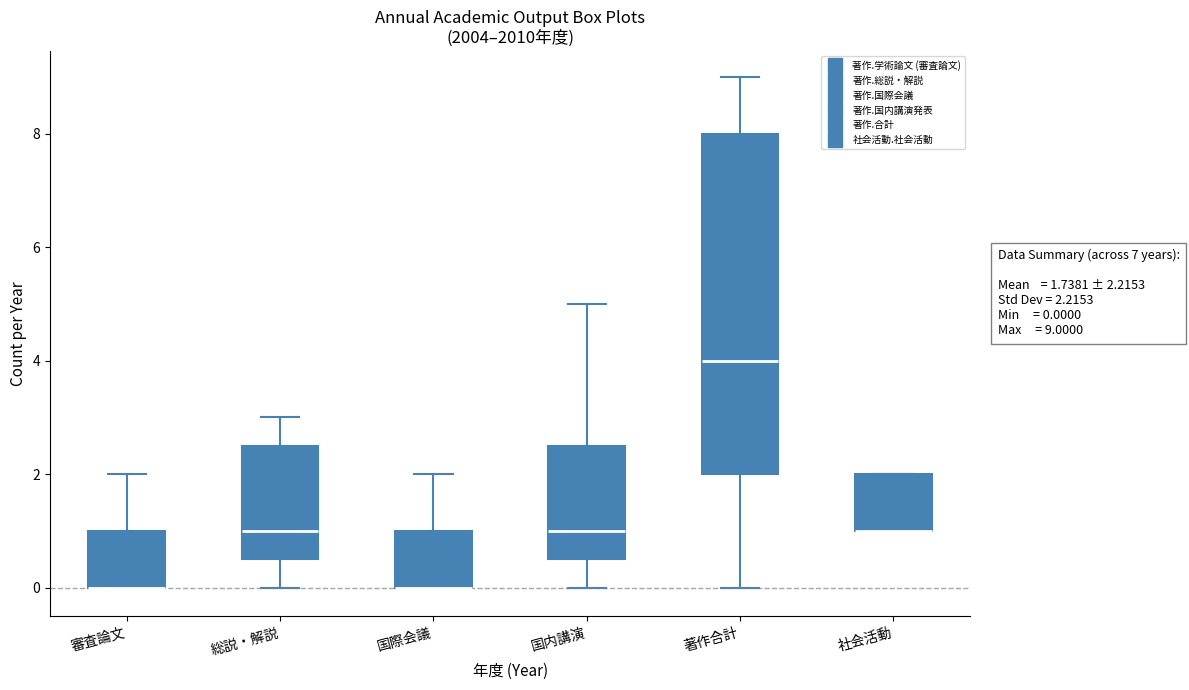

Which box is the tallest, from its lower edge to its upper edge?

著作合計